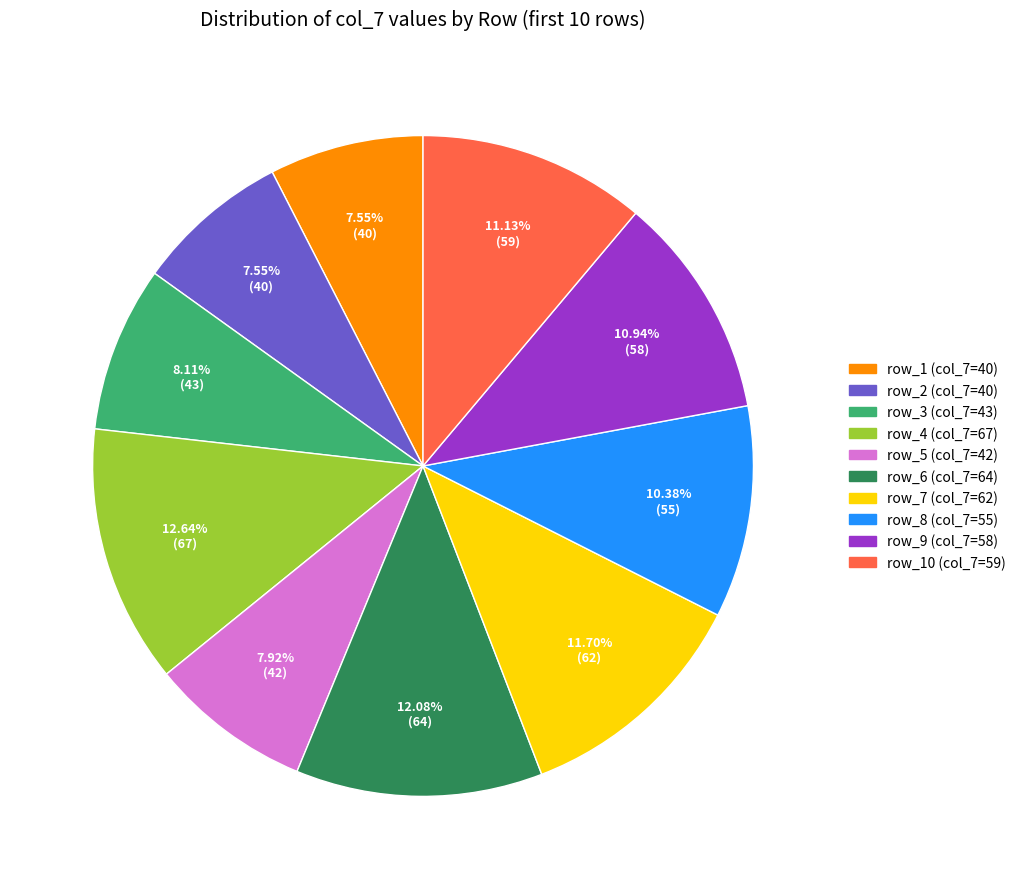

Does any single category account for the majority?

No